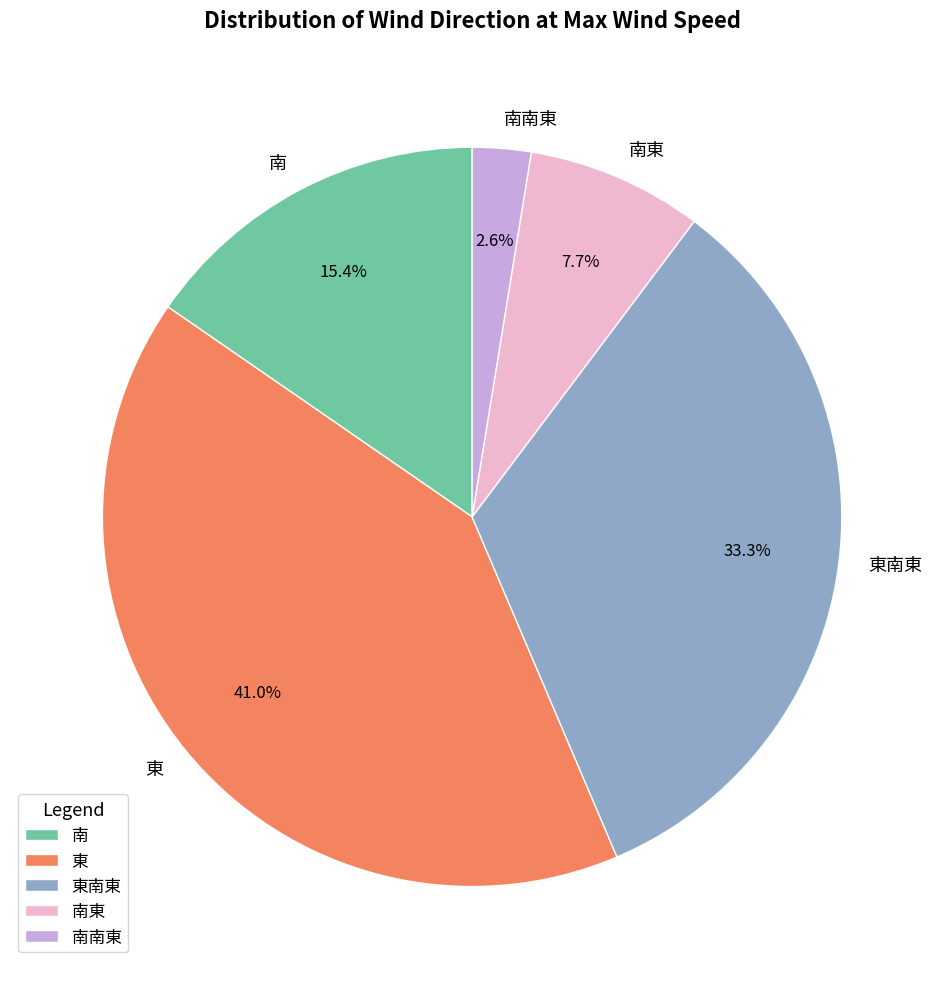

Which category has the biggest portion of the pie?

東